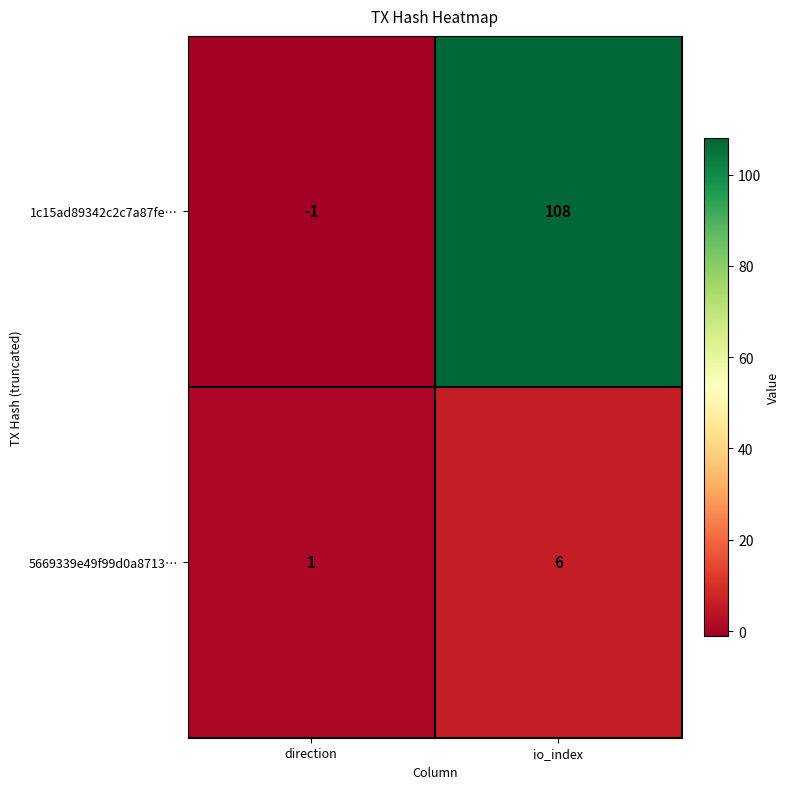

Reading left to right, transcribe all the data shown in this chart.

1c15ad89342c2c7a87fe…: direction=-1	io_index=108
5669339e49f99d0a8713…: direction=1	io_index=6